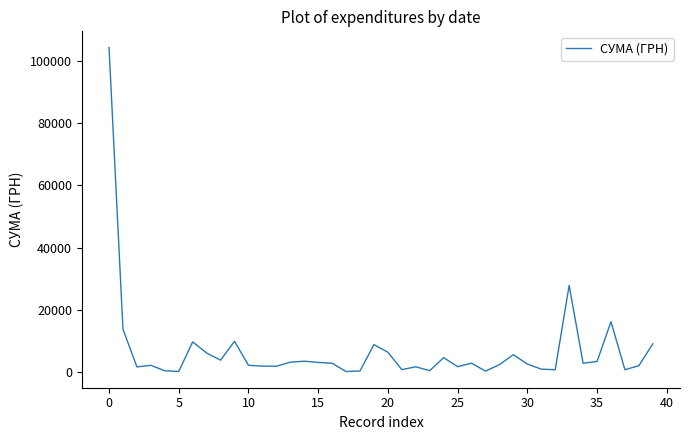

Does the chart have visible grid lines?

No